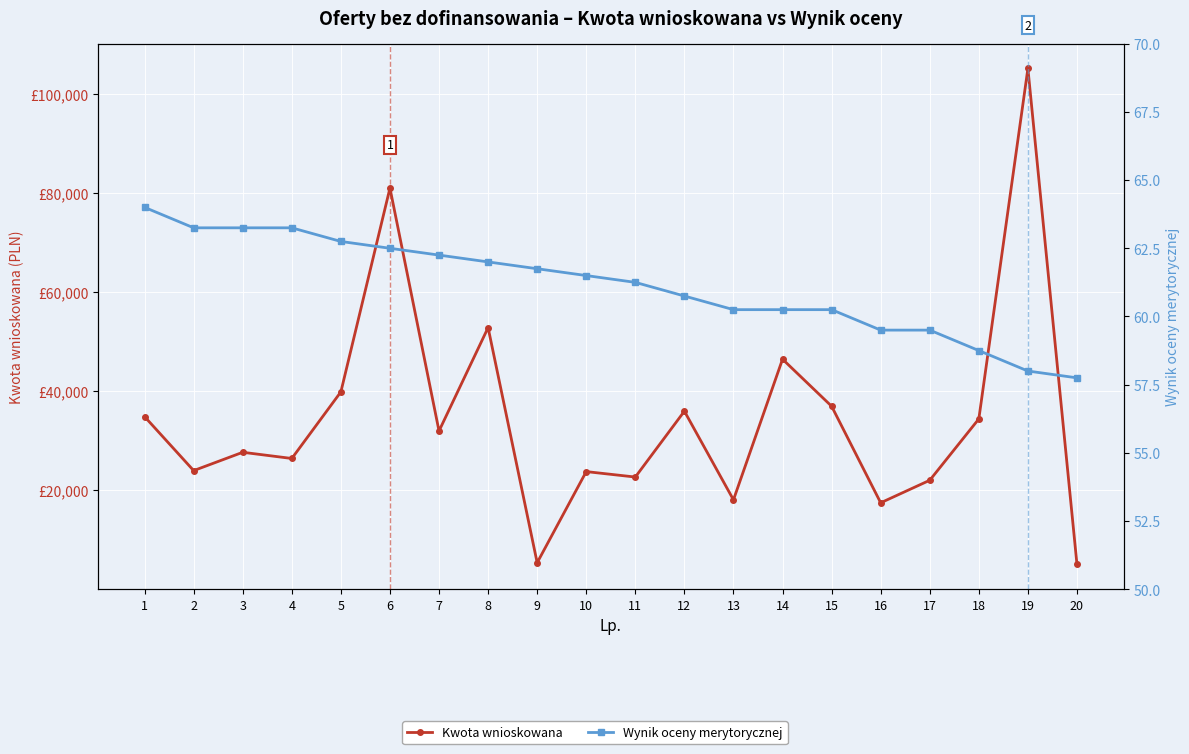

What are all the series names shown in the legend?

Kwota wnioskowana, Wynik oceny merytorycznej